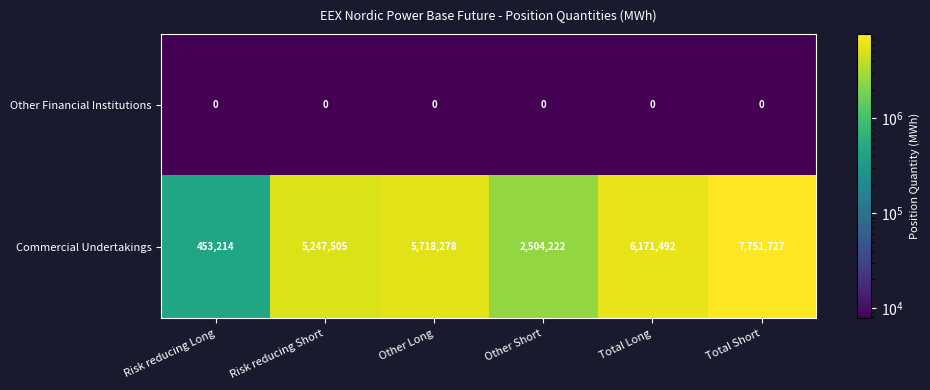

Reading left to right, transcribe all the data shown in this chart.

Other Financial Institutions: 0	0	0	0	0	0
Commercial Undertakings: 453214	5247505	5718278	2504222	6171492	7751727